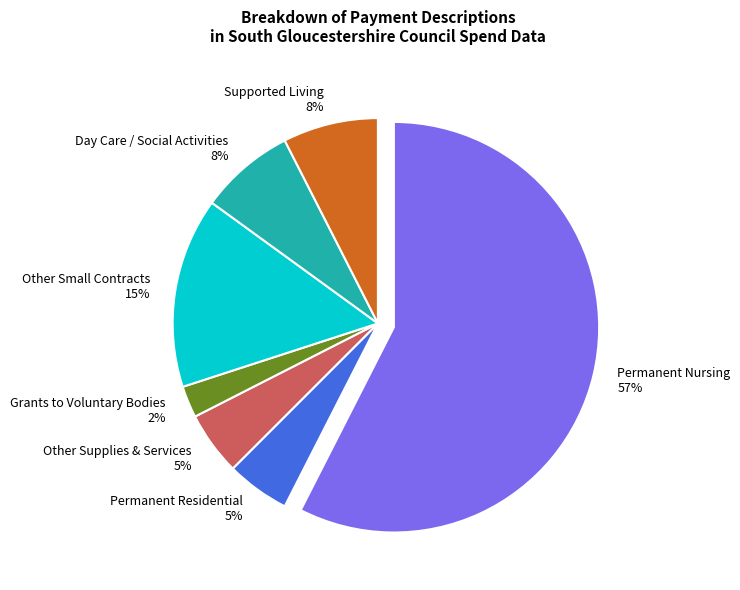

Which slice represents more than half of the pie?

Permanent Nursing